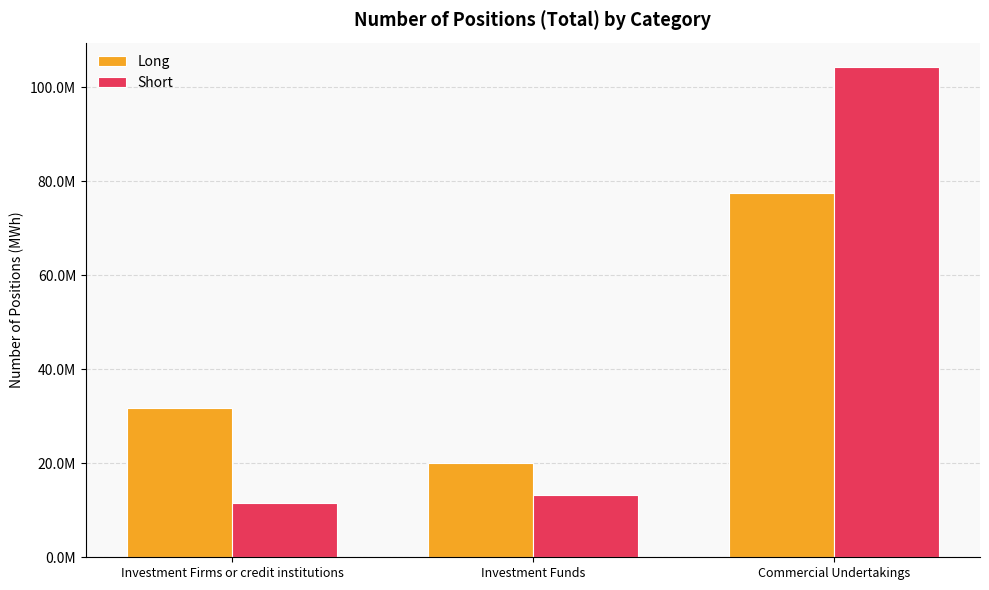

List the series in order of their peak value, lowest first.

Long, Short